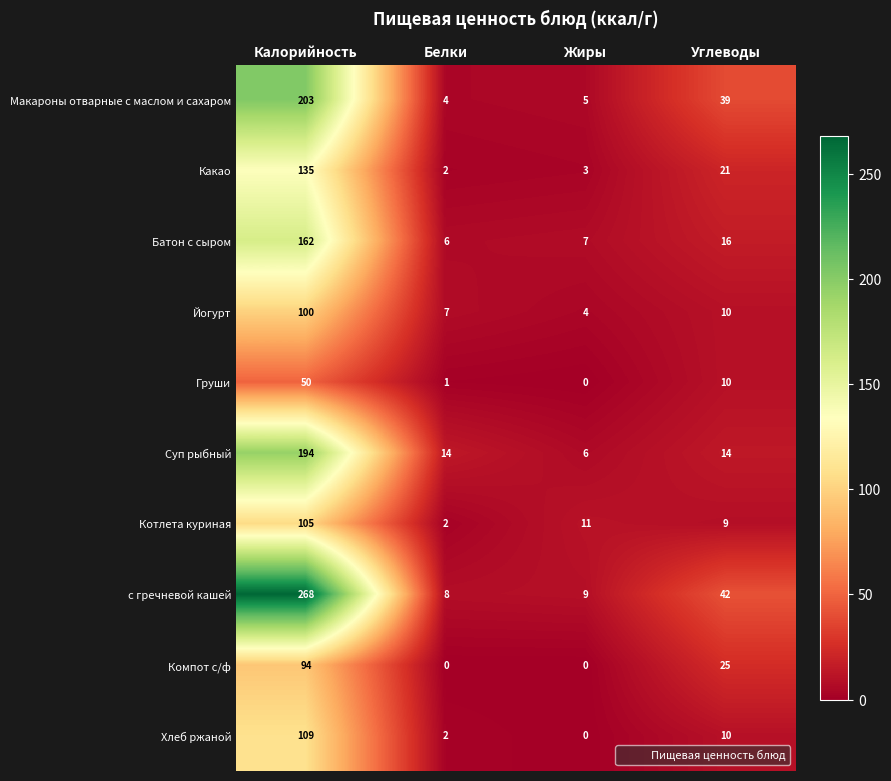

Which series has the widest spread of values?

с гречневой кашей